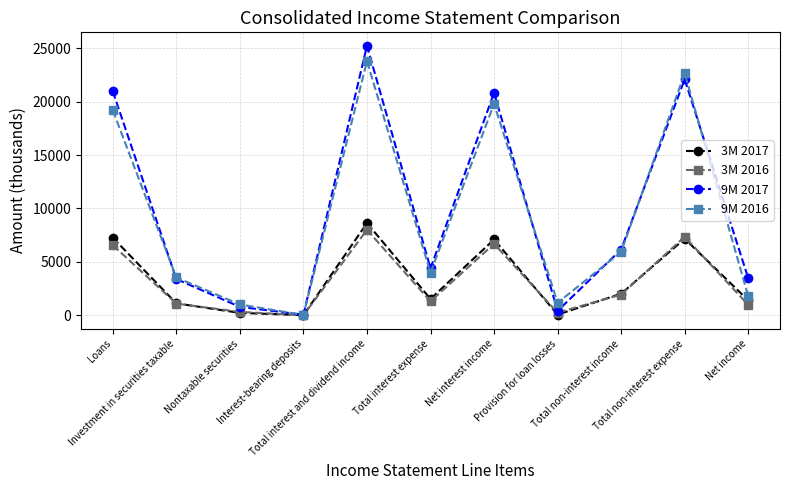

What is the sum of all 9M 2017 values?

107794